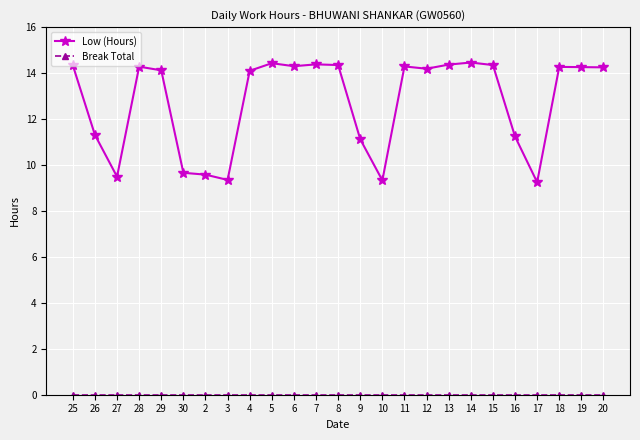

How many lines are shown in the chart?

2